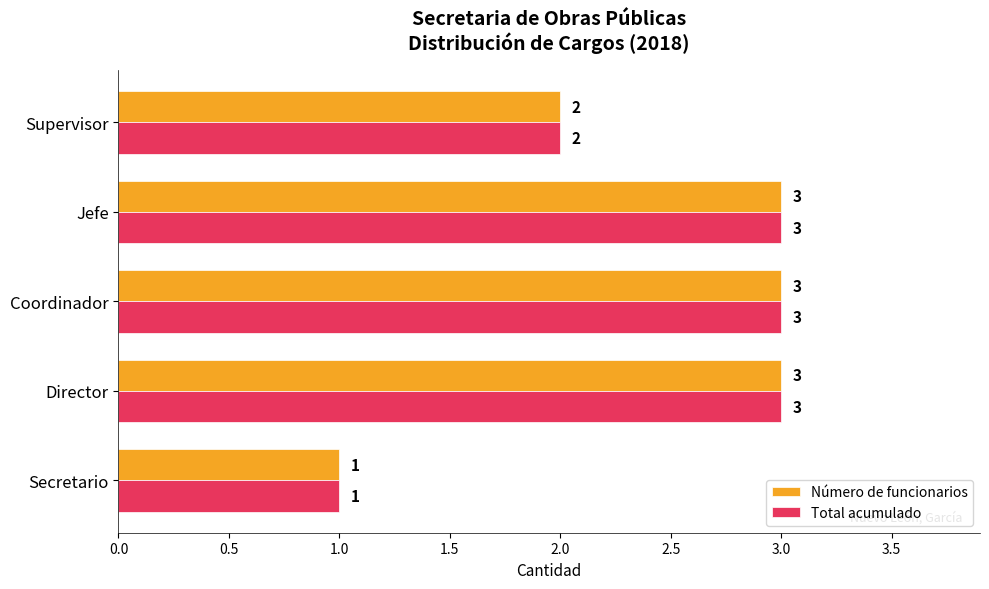

How many data points does each series have?

5